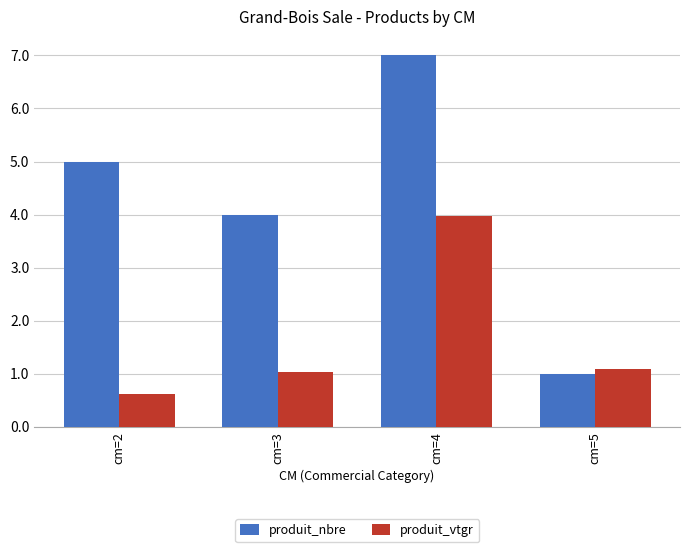

How many groups of bars are there?

4